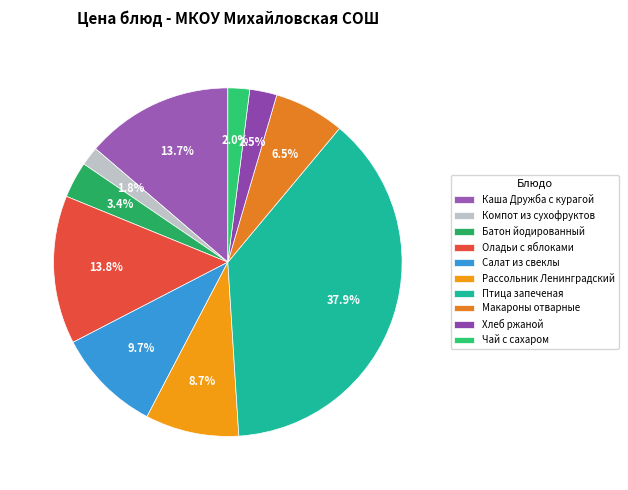

Which slice is the smallest?

Компот из сухофруктов